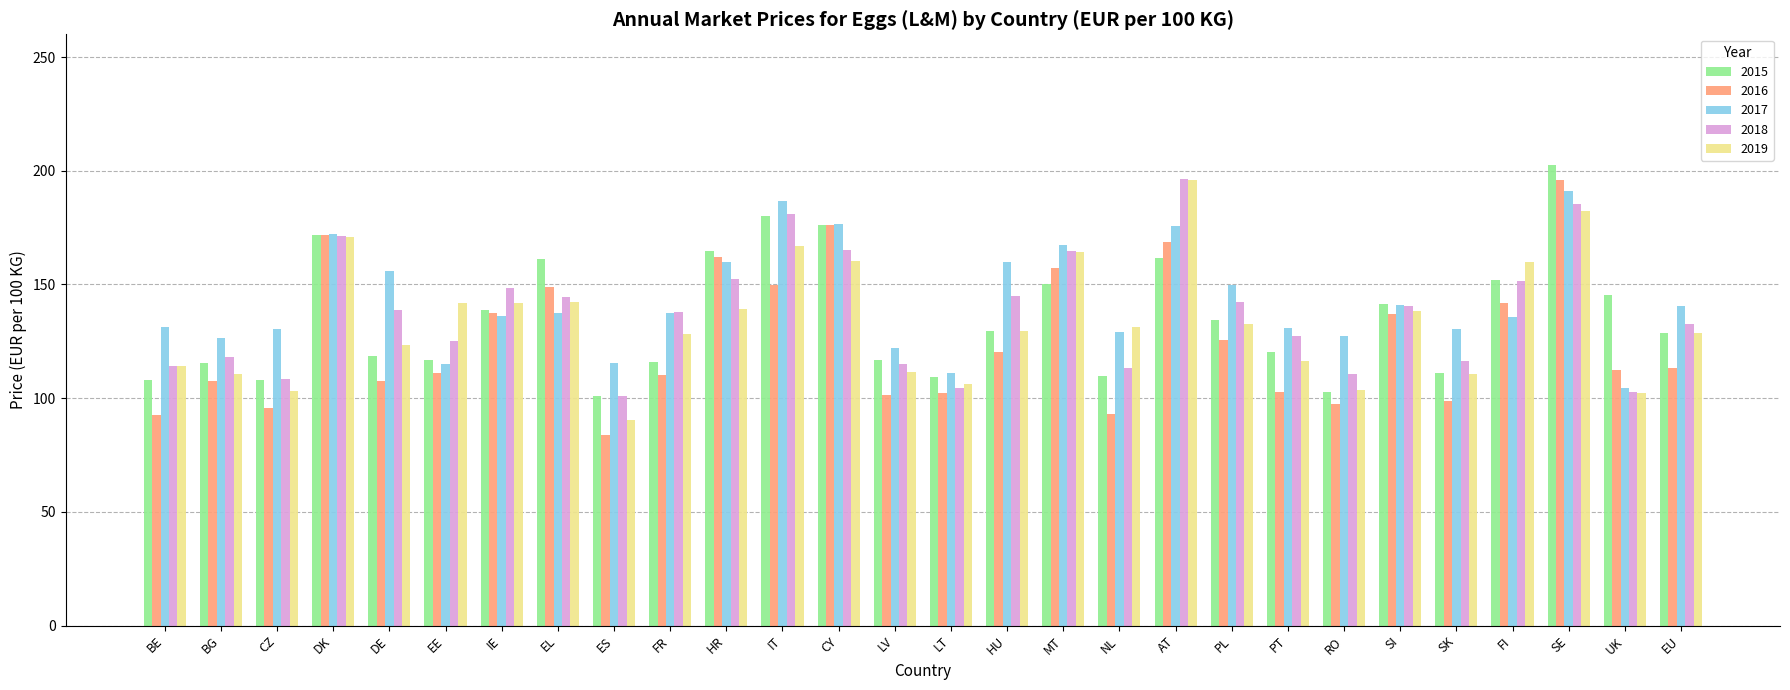

What is the spread (max minus min) of values at MT?

16.9